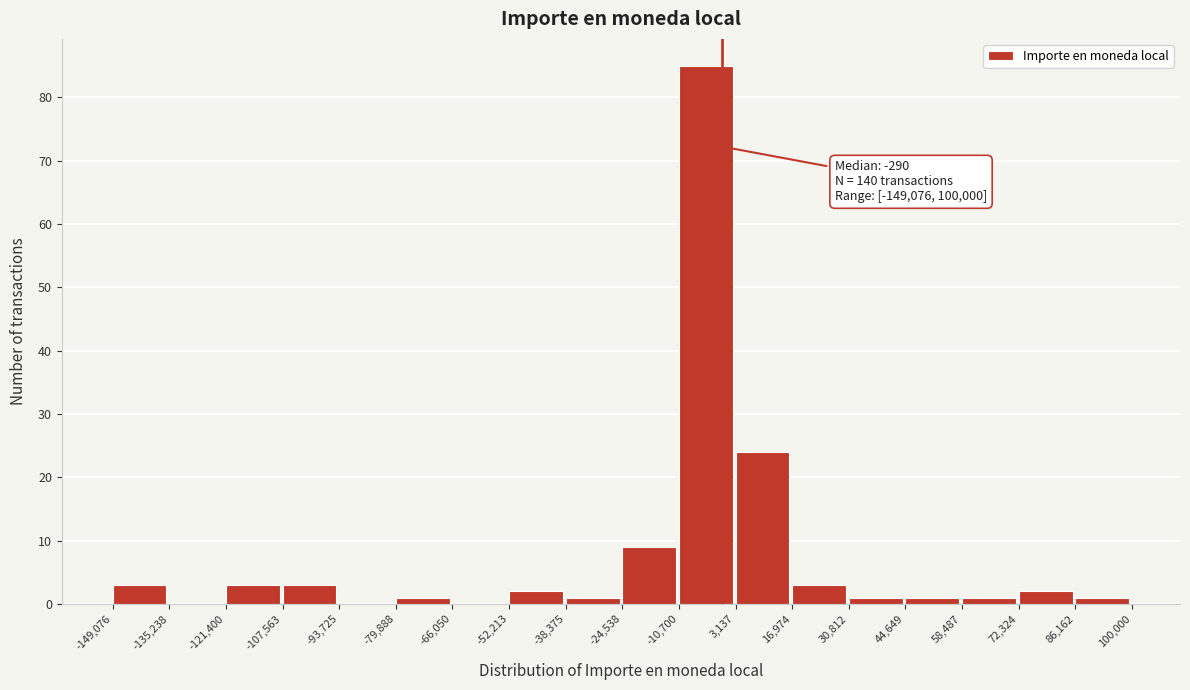

Which range on the x-axis has the tallest bar?

-10,700 to 3,137